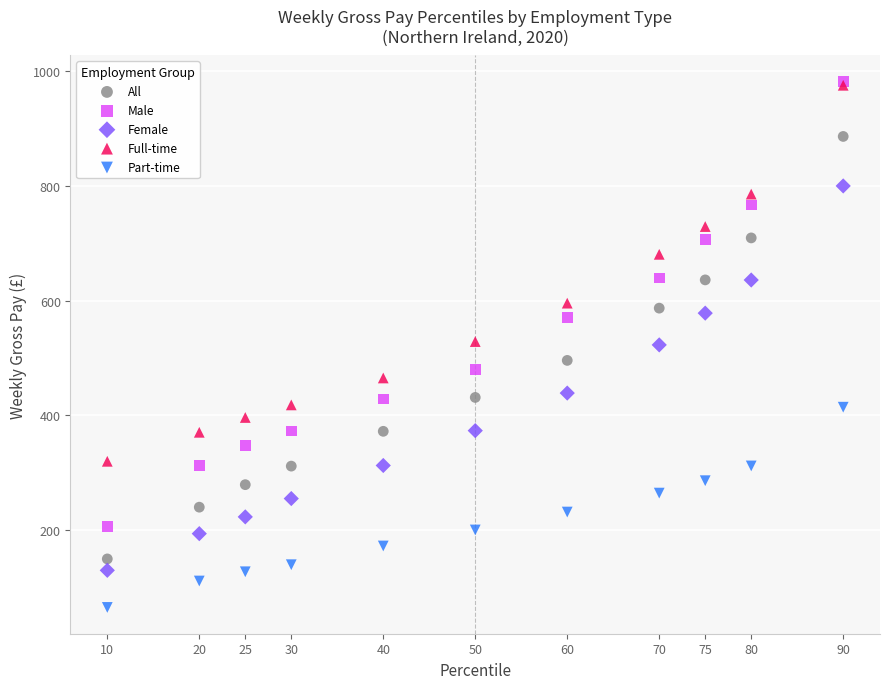

What are all the series names shown in the legend?

All, Male, Female, Full-time, Part-time